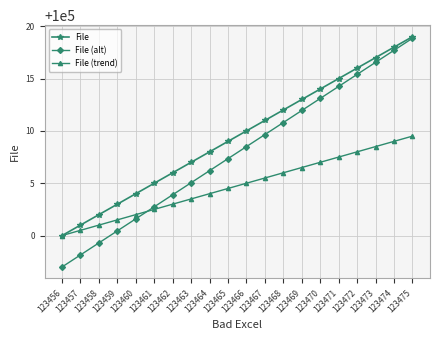

What are all the series names shown in the legend?

File, File (alt), File (trend)